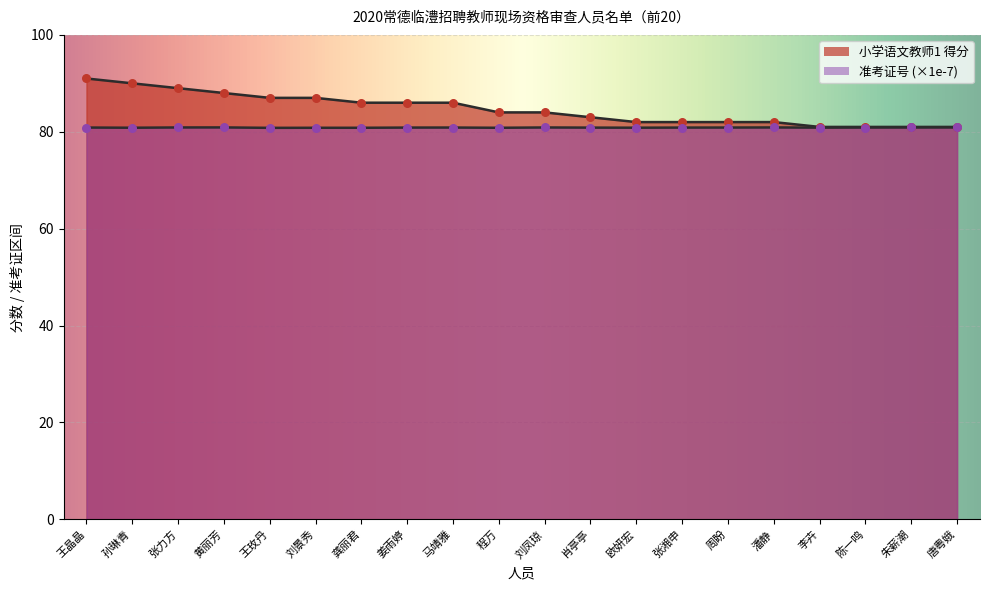

Which series reaches the maximum Y coordinate?

小学语文教师1 得分